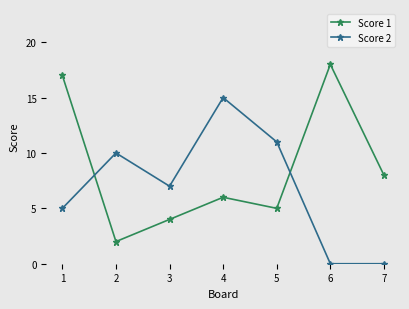

In Score 1, how many points are lower than both neighbors (excluding endpoints)?

2